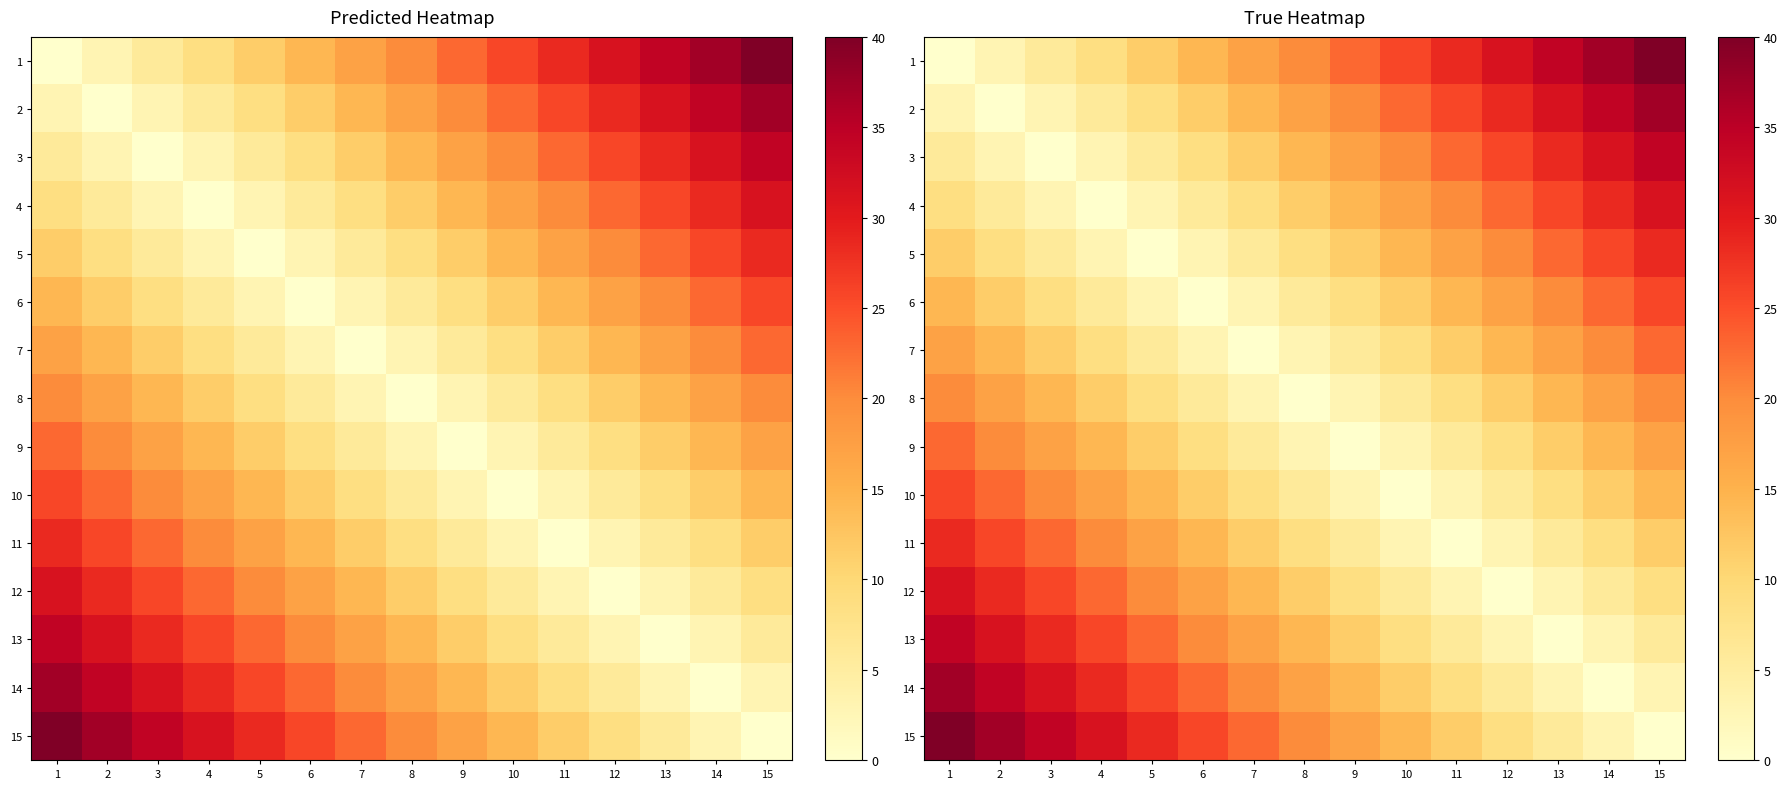

What is the spread (max minus min) of values at 11?

28.6